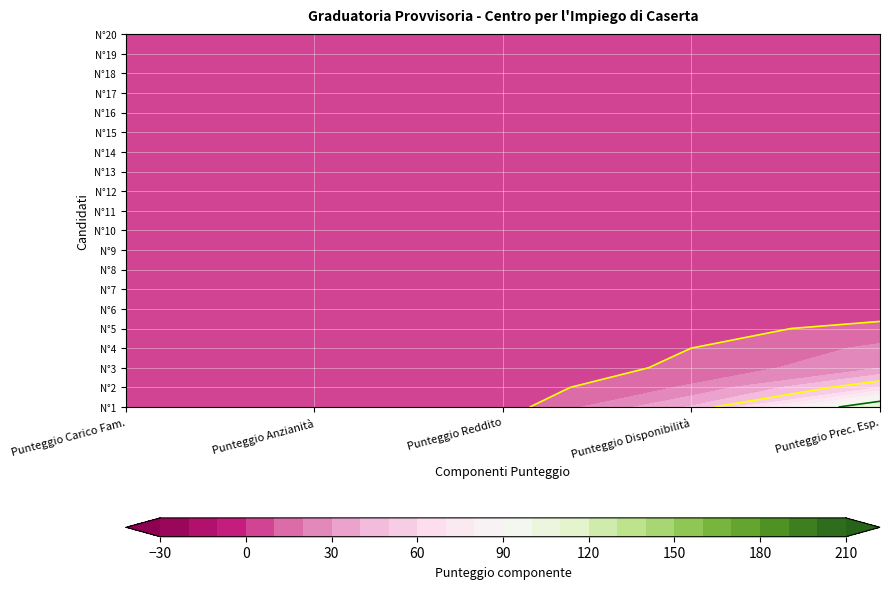

At which label is 5 closest to 101?

2